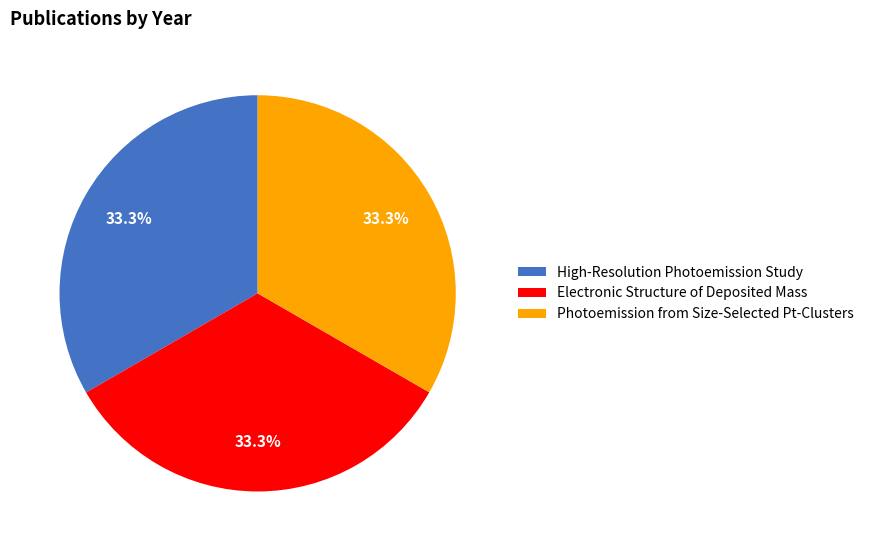

How many slices are in this pie chart?

3